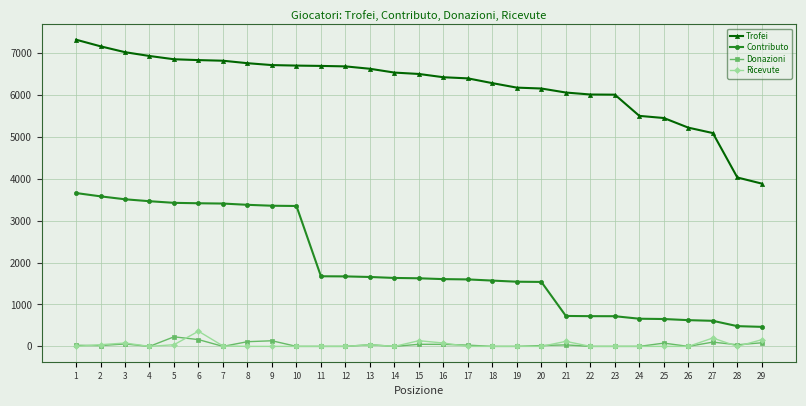

Is the value of Contributo at 21 greater than the value of Donazioni at 4?

Yes